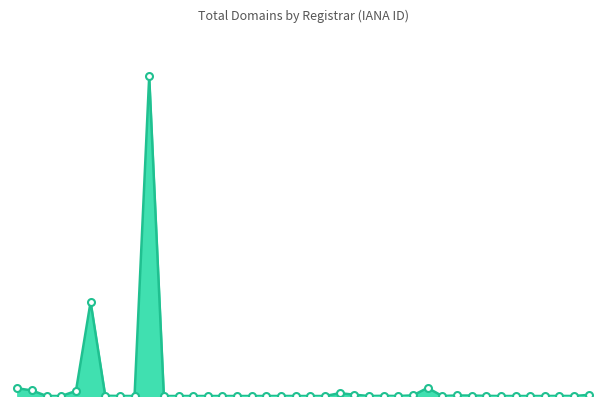

What is the value of the 6th point from the left?

1955